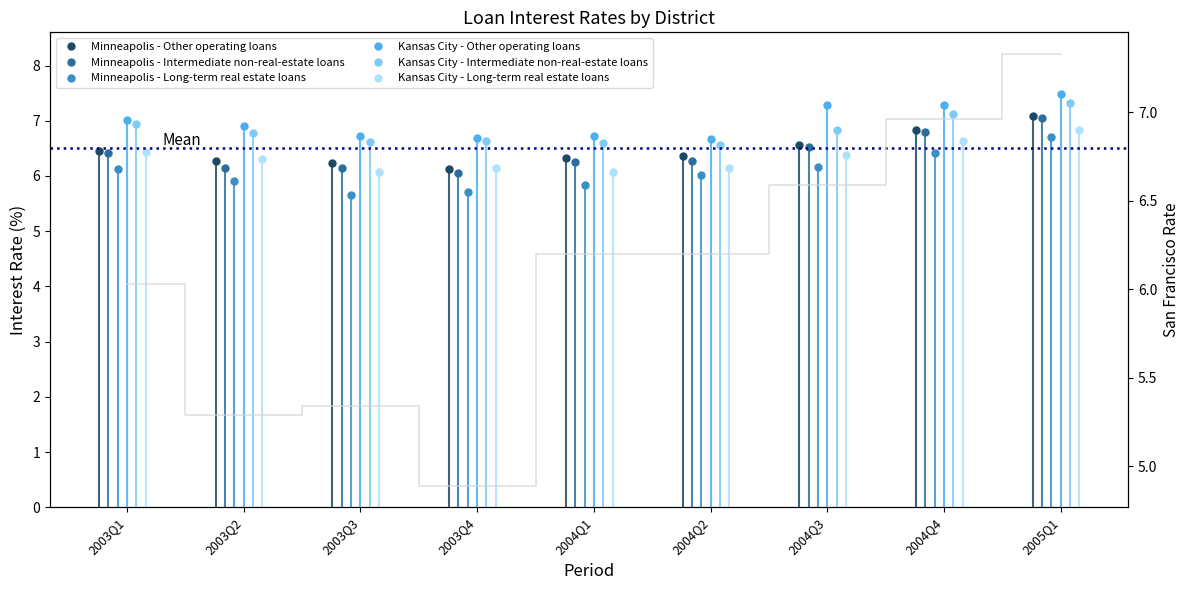

The chart shows a value of 7.3 at 2005Q1. True or false?

True